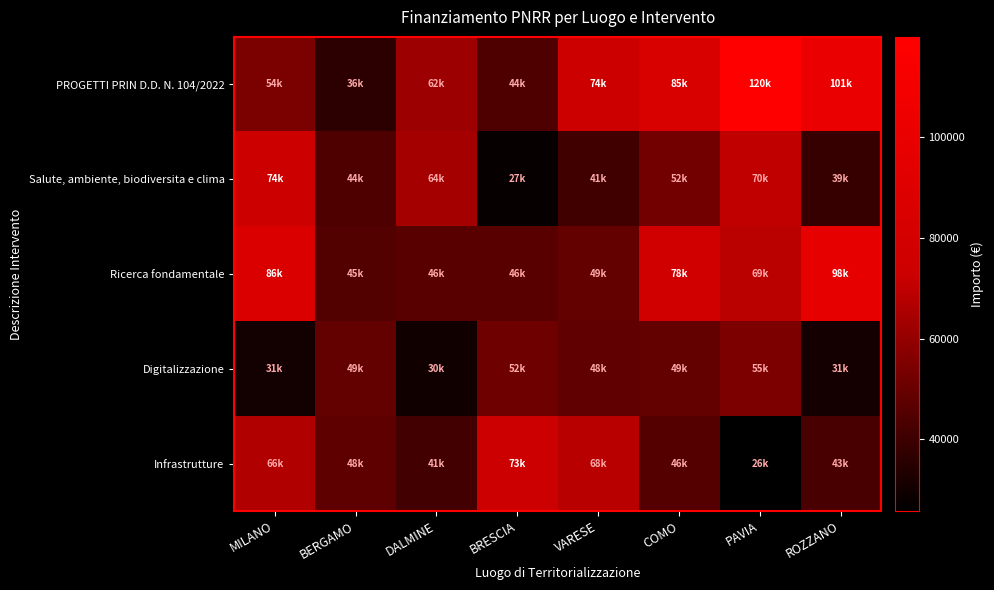

At which category is the sum across all series the highest?

PAVIA